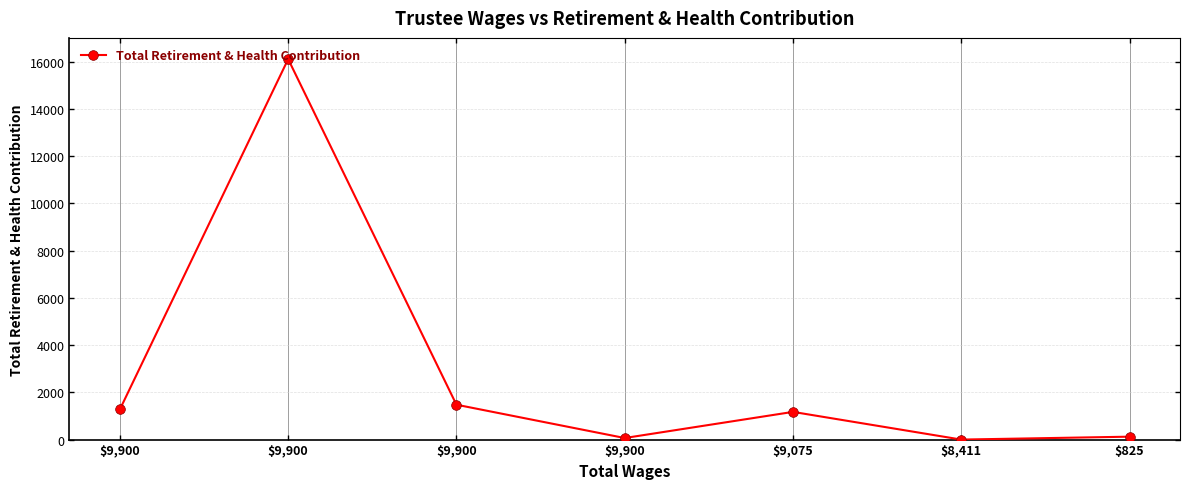

What is the difference between the maximum and minimum values?

16101